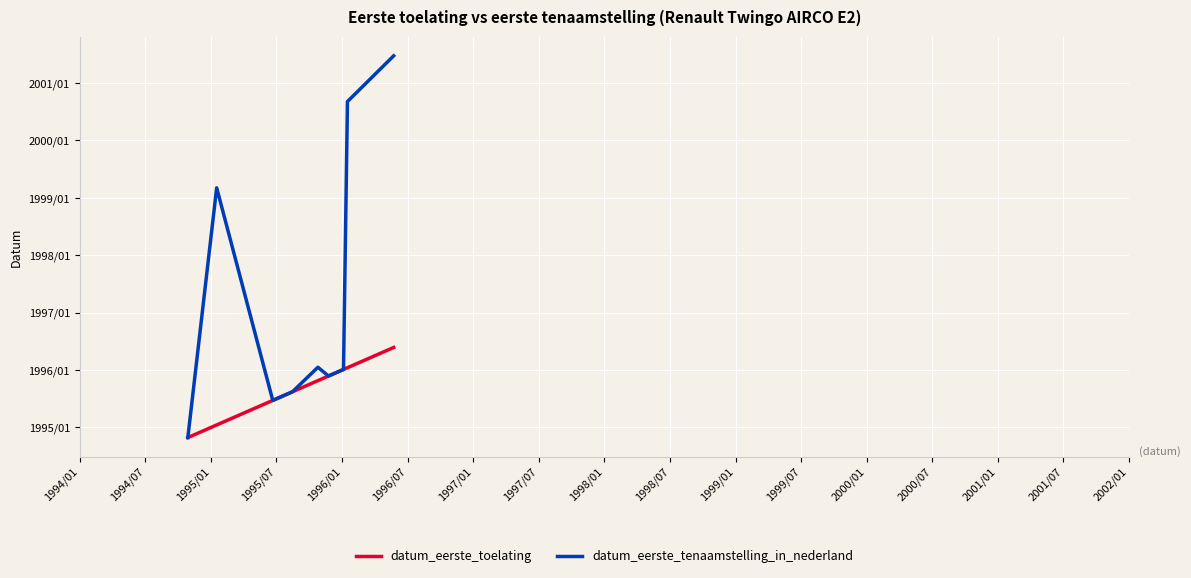

List the series in order of their peak value, highest first.

datum_eerste_tenaamstelling_in_nederland, datum_eerste_toelating